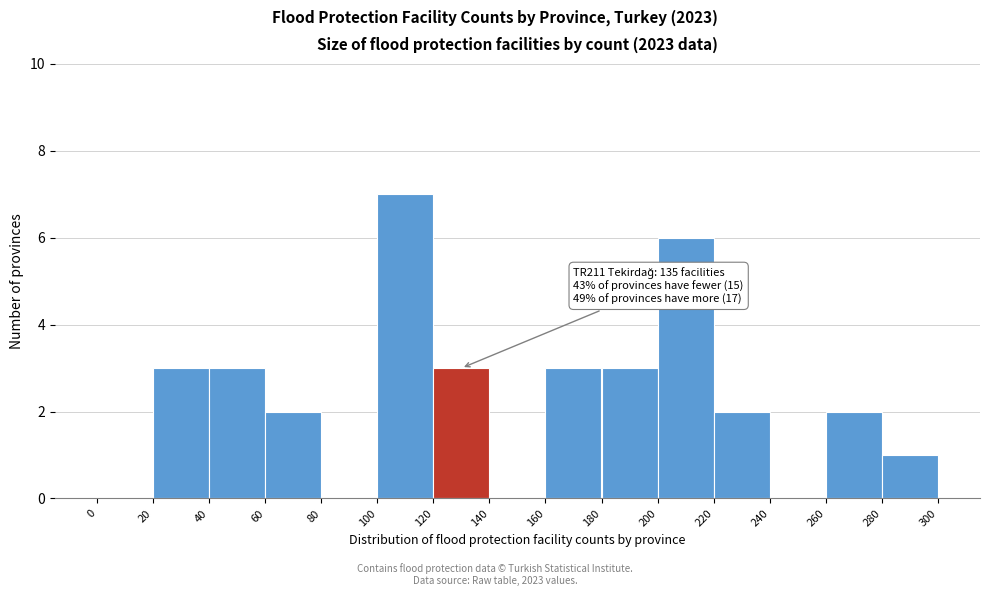

Which range on the x-axis has the tallest bar?

100 to 120